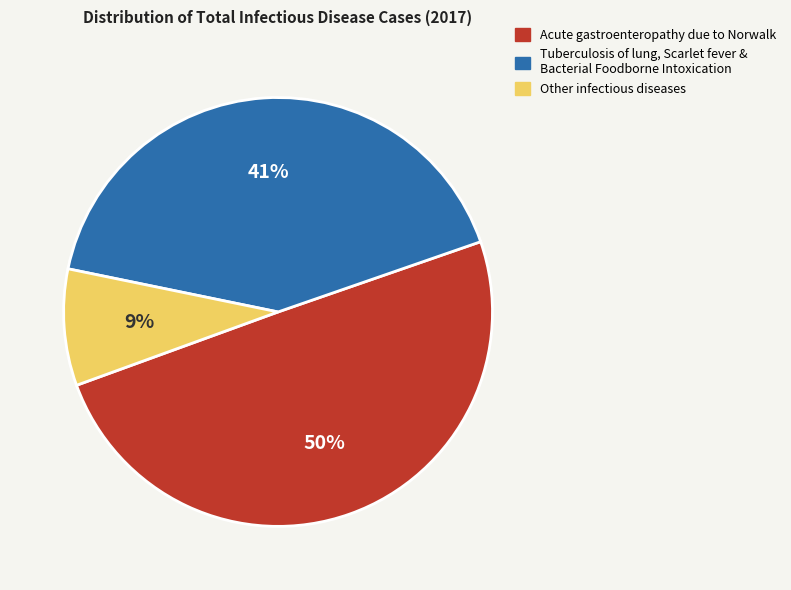

Does any single category account for the majority?

No